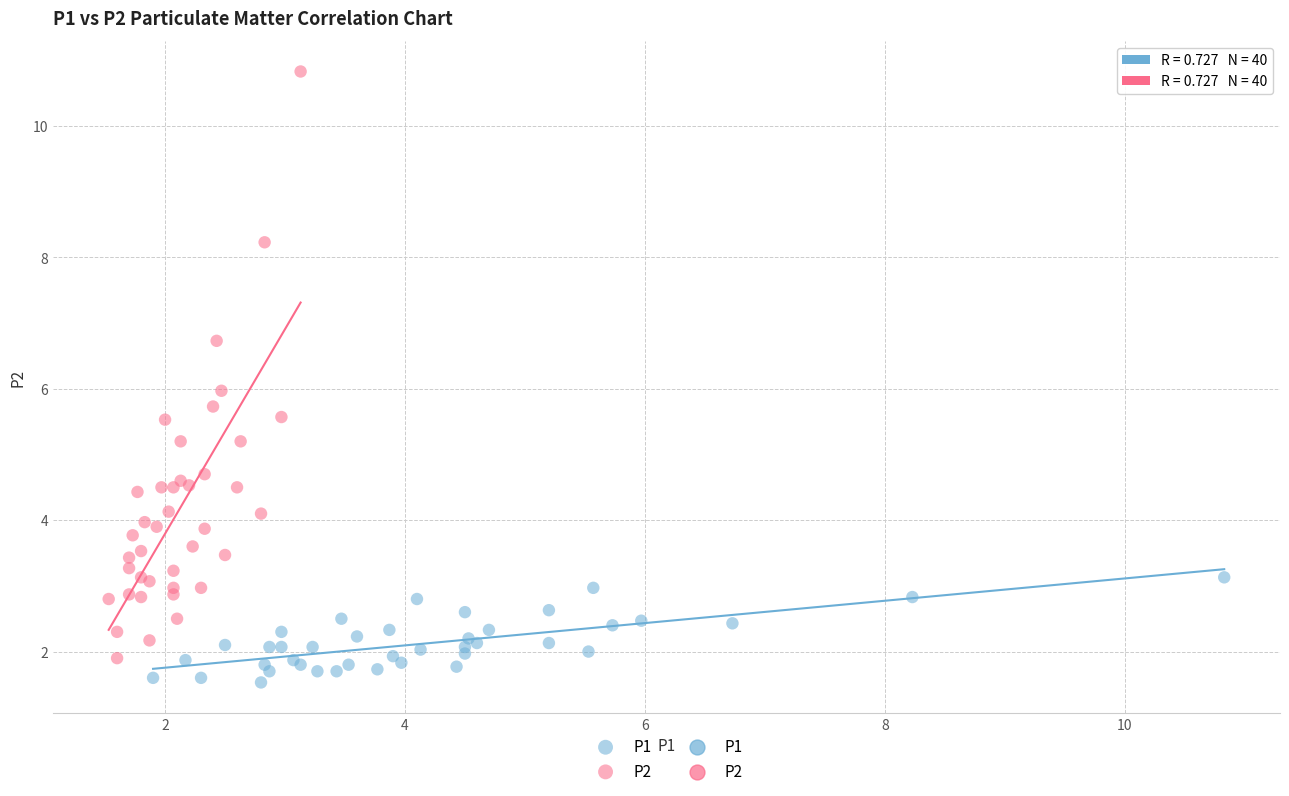

Which series has the largest Y range (max minus min)?

P2